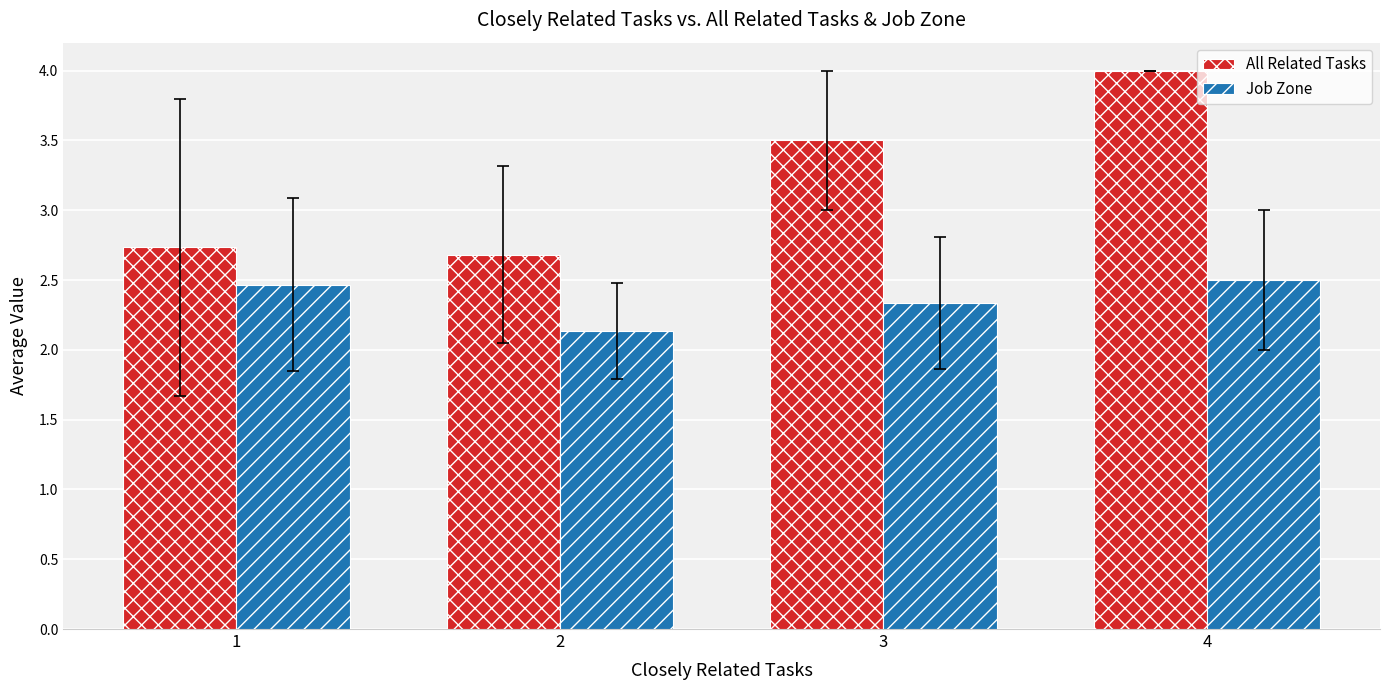

Reading left to right, what are all the values shown in this chart?

All Related Tasks: 1=2.7	2=2.7	3=3.5	4=4.0
Job Zone: 1=2.5	2=2.1	3=2.3	4=2.5